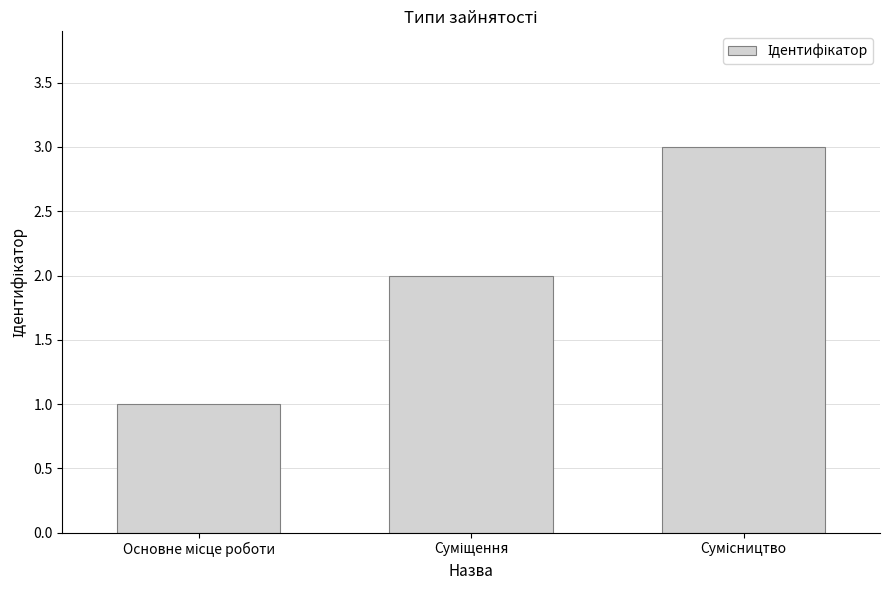

What is the sum of all values?

6